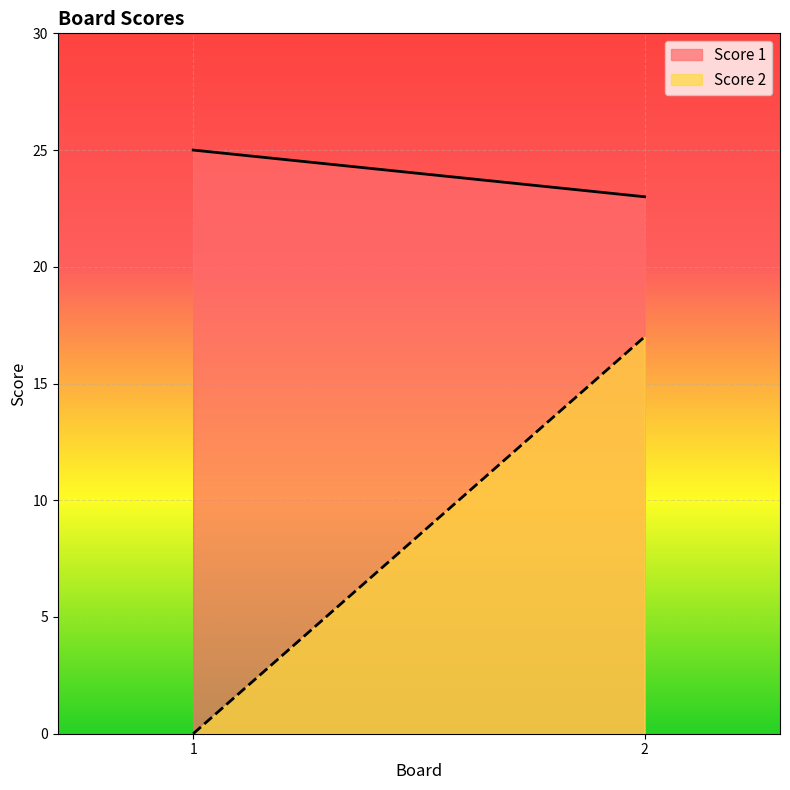

Is it true that Score 1 equals 23 at 2?

True